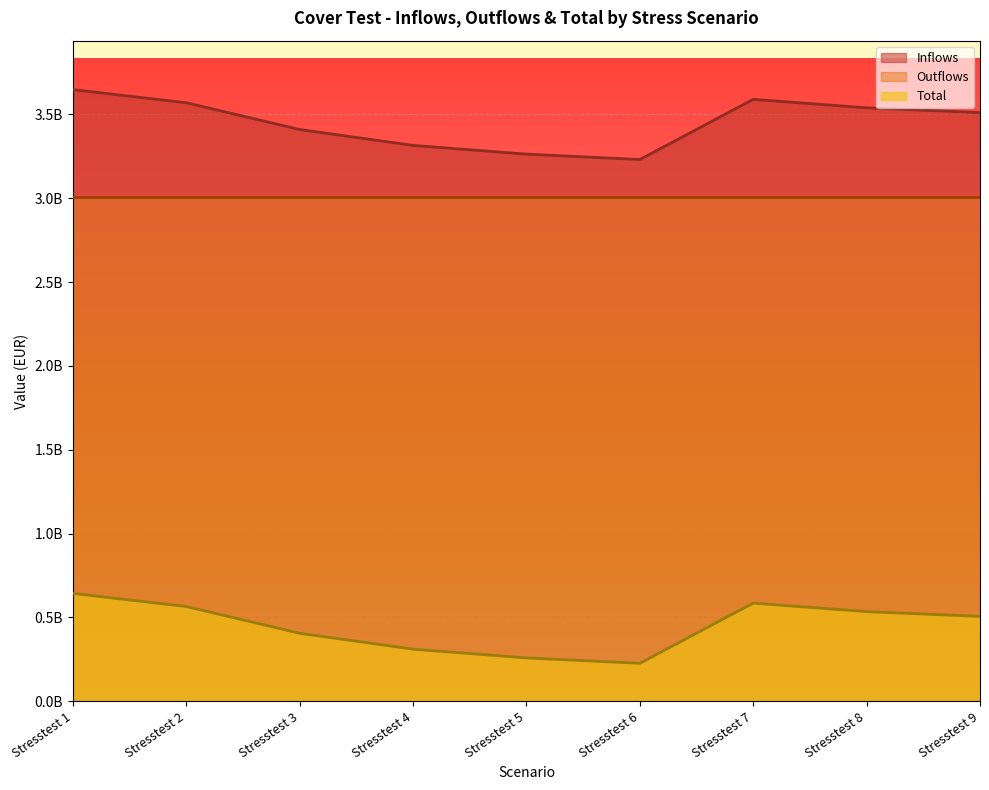

What is the difference between the Total values at Stresstest 7 and Stresstest 2?

20417526.7